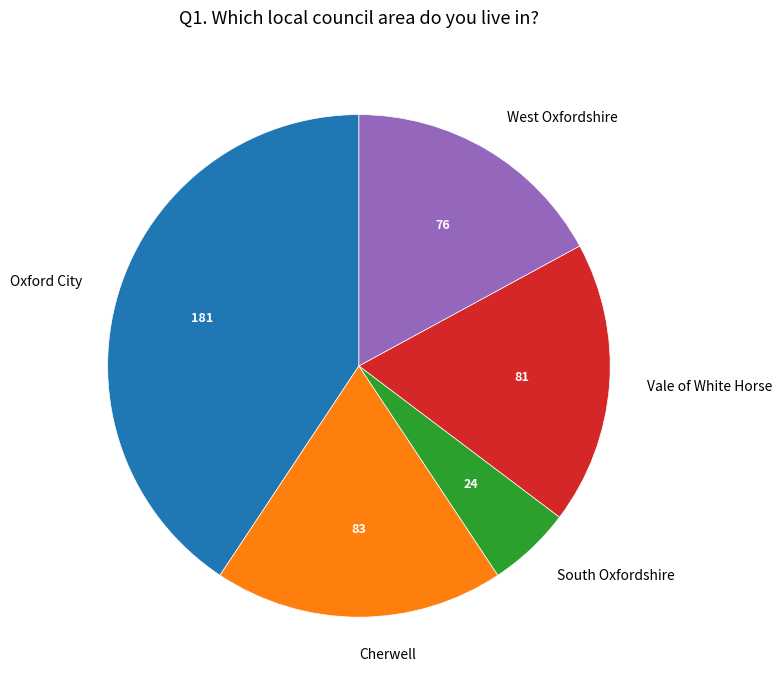

Between Cherwell and Oxford City, which is larger?

Oxford City